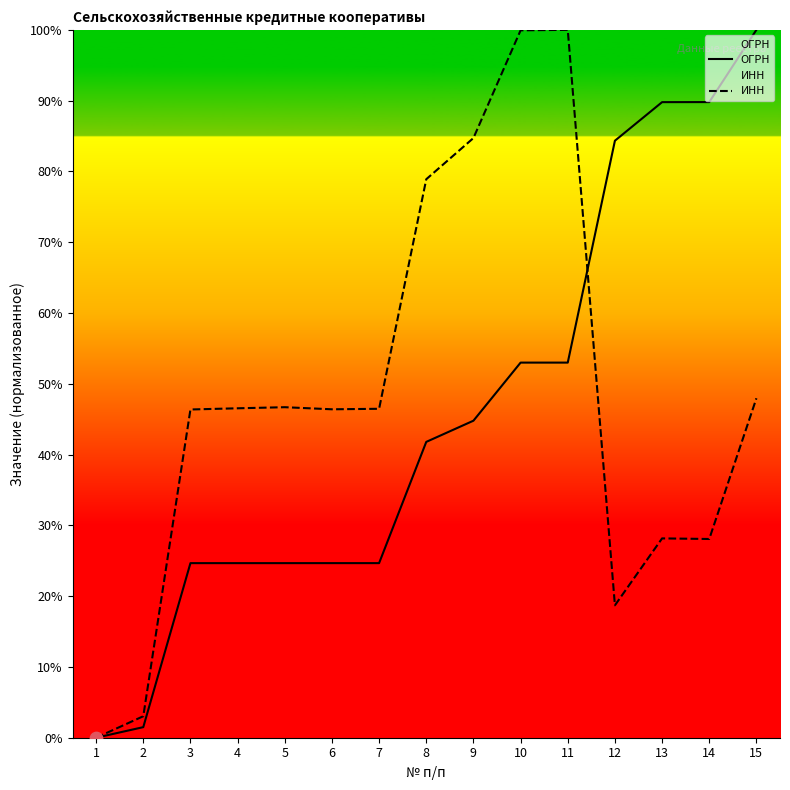

Which series has the largest total across all categories?

ИНН